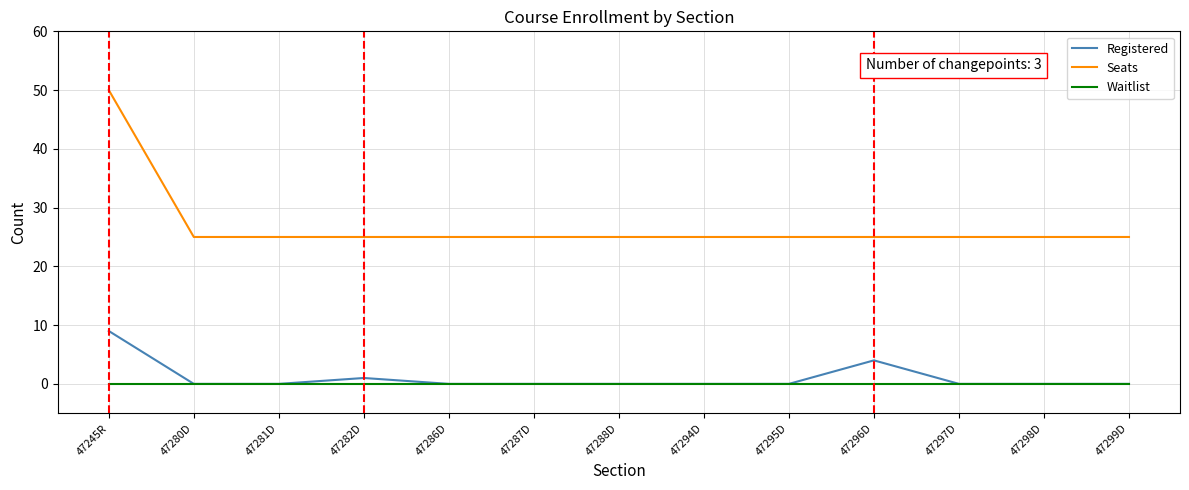

Is the value of Seats at 47298D greater than the value of Waitlist at 47296D?

Yes